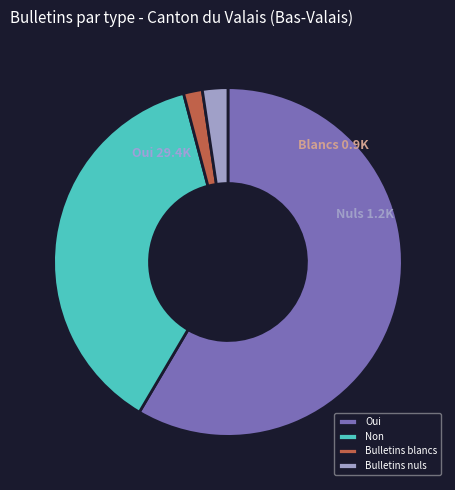

Is the sum of Bulletins blancs and Bulletins nuls greater than half?

No